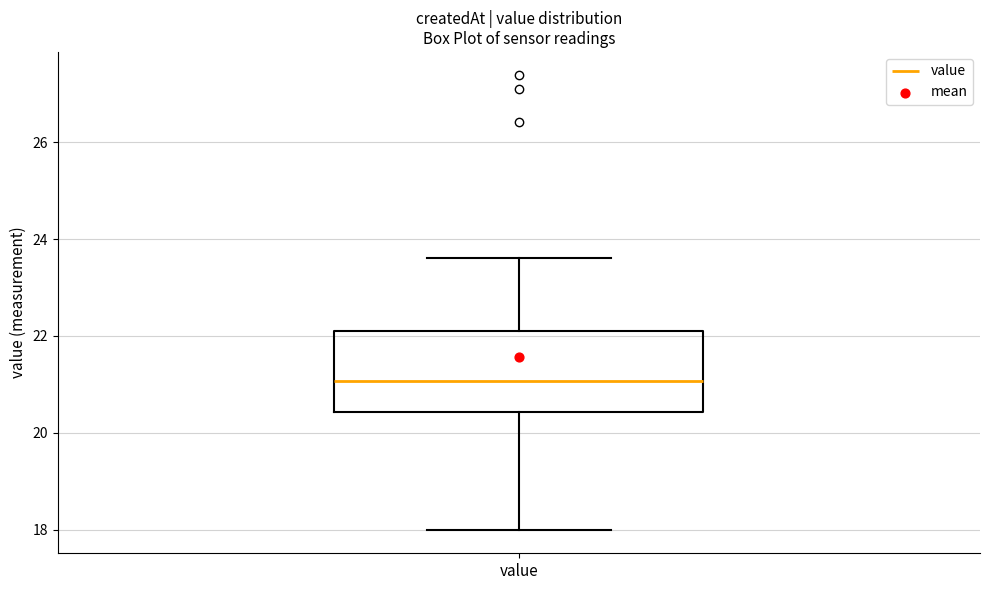

Where does the median line of the box for value sit on the y-axis? The values are not printed on the chart, so give them approximately, as read against the axis.

21.0